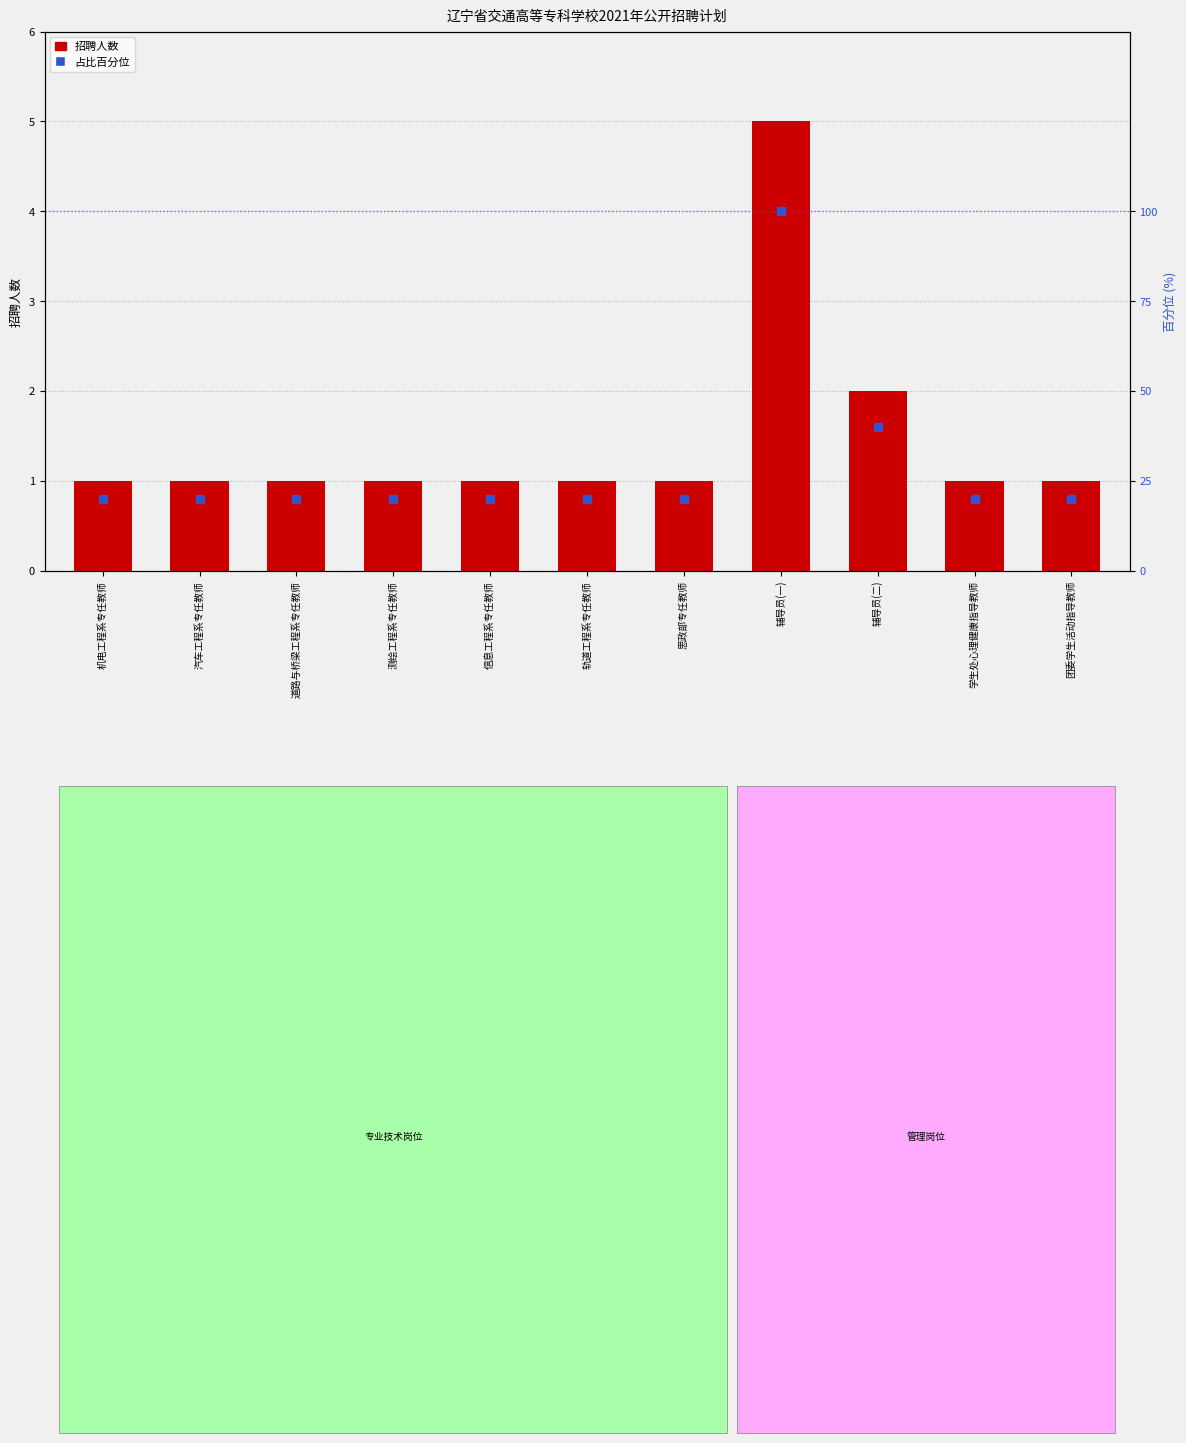

What are all the series names shown in the legend?

招聘人数, 占比百分位